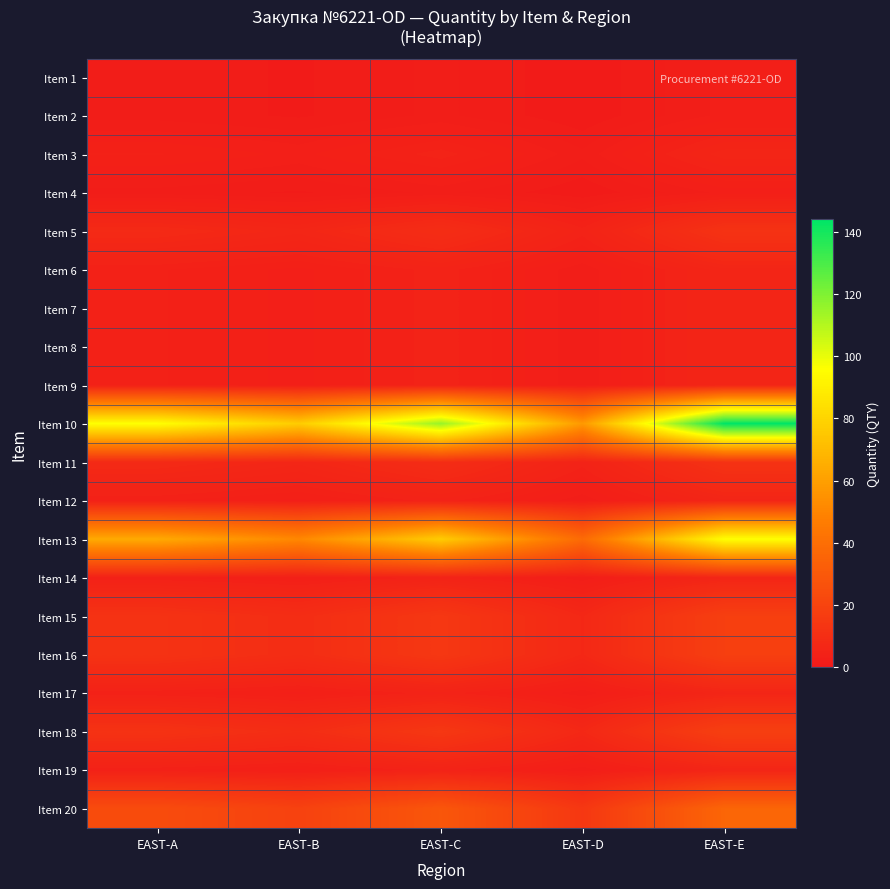

Reading right to left, list all the values displayed in this chart.

Item 1: EAST-E=3.0	EAST-D=1.2	EAST-C=2.4	EAST-B=1.6	EAST-A=2.0
Item 2: EAST-E=3.0	EAST-D=1.2	EAST-C=2.4	EAST-B=1.6	EAST-A=2.0
Item 3: EAST-E=6.0	EAST-D=2.4	EAST-C=4.8	EAST-B=3.2	EAST-A=4.0
Item 4: EAST-E=3.0	EAST-D=1.2	EAST-C=2.4	EAST-B=1.6	EAST-A=2.0
Item 5: EAST-E=12.0	EAST-D=4.8	EAST-C=9.6	EAST-B=6.4	EAST-A=8.0
Item 6: EAST-E=6.0	EAST-D=2.4	EAST-C=4.8	EAST-B=3.2	EAST-A=4.0
Item 7: EAST-E=6.0	EAST-D=2.4	EAST-C=4.8	EAST-B=3.2	EAST-A=4.0
Item 8: EAST-E=6.0	EAST-D=2.4	EAST-C=4.8	EAST-B=3.2	EAST-A=4.0
Item 9: EAST-E=6.0	EAST-D=2.4	EAST-C=4.8	EAST-B=3.2	EAST-A=4.0
Item 10: EAST-E=144.0	EAST-D=57.6	EAST-C=115.2	EAST-B=76.8	EAST-A=96.0
Item 11: EAST-E=12.0	EAST-D=4.8	EAST-C=9.6	EAST-B=6.4	EAST-A=8.0
Item 12: EAST-E=6.0	EAST-D=2.4	EAST-C=4.8	EAST-B=3.2	EAST-A=4.0
Item 13: EAST-E=96.0	EAST-D=38.4	EAST-C=76.8	EAST-B=51.2	EAST-A=64.0
Item 14: EAST-E=6.0	EAST-D=2.4	EAST-C=4.8	EAST-B=3.2	EAST-A=4.0
Item 15: EAST-E=18.0	EAST-D=7.2	EAST-C=14.4	EAST-B=9.6	EAST-A=12.0
Item 16: EAST-E=18.0	EAST-D=7.2	EAST-C=14.4	EAST-B=9.6	EAST-A=12.0
Item 17: EAST-E=6.0	EAST-D=2.4	EAST-C=4.8	EAST-B=3.2	EAST-A=4.0
Item 18: EAST-E=18.0	EAST-D=7.2	EAST-C=14.4	EAST-B=9.6	EAST-A=12.0
Item 19: EAST-E=6.0	EAST-D=2.4	EAST-C=4.8	EAST-B=3.2	EAST-A=4.0
Item 20: EAST-E=36.0	EAST-D=14.4	EAST-C=28.8	EAST-B=19.2	EAST-A=24.0